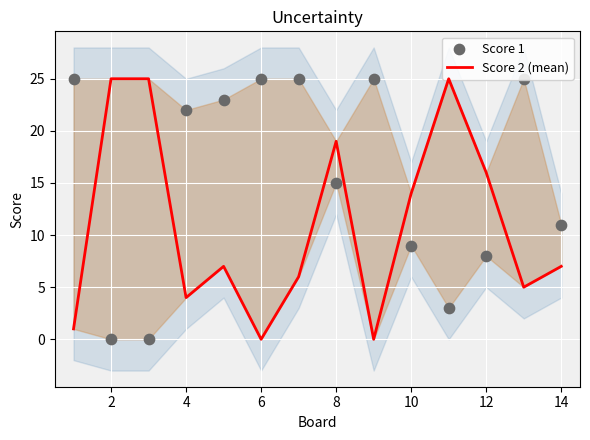

Is the value of Score 1 at 10 greater than the value of Score 2 (mean) at 14?

Yes